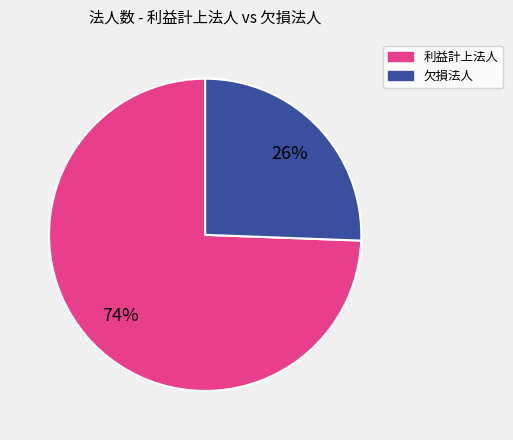

Is there a majority slice in this chart?

Yes